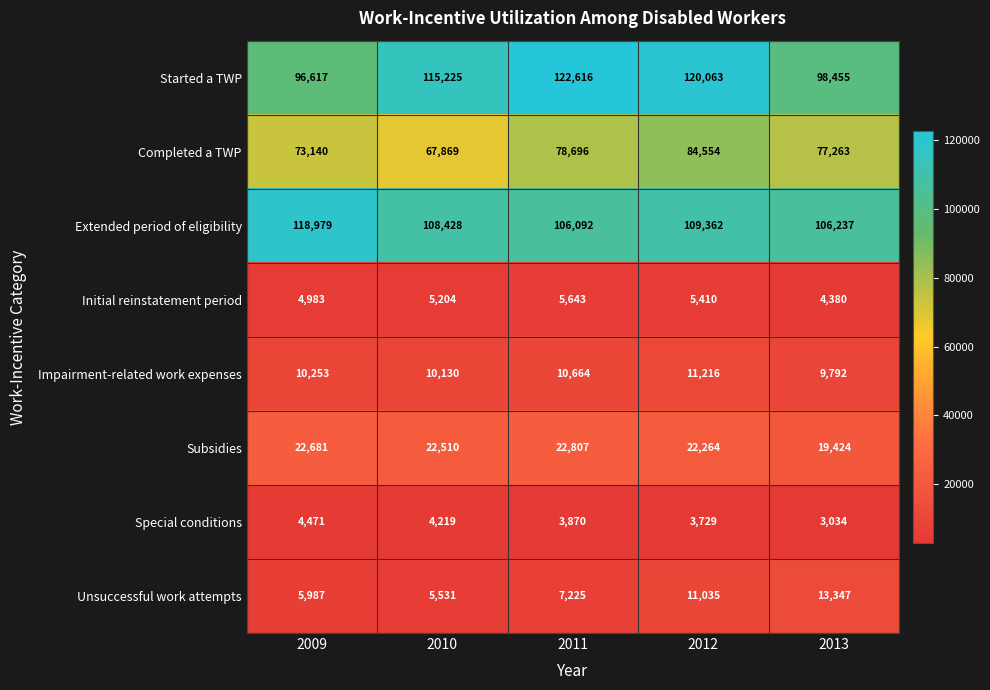

At how many categories does at least one series exceed 72071?

5